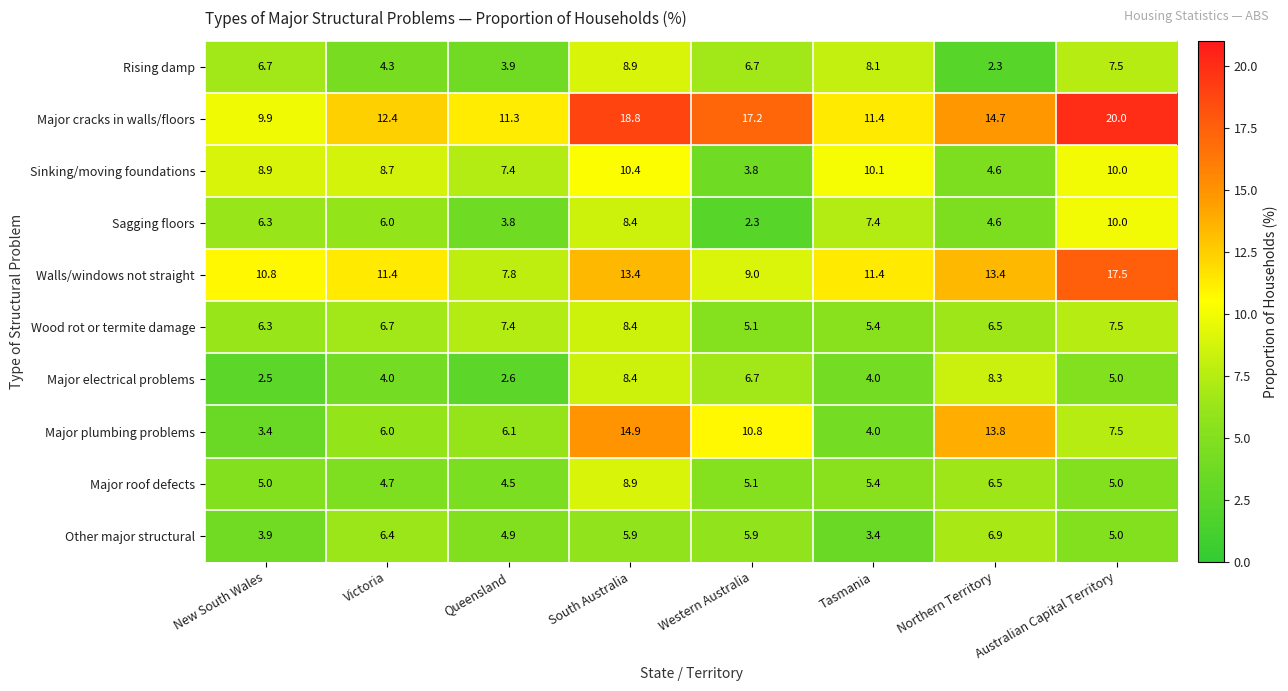

Between Northern Territory and Australian Capital Territory, which series saw the biggest shift?

Major plumbing problems